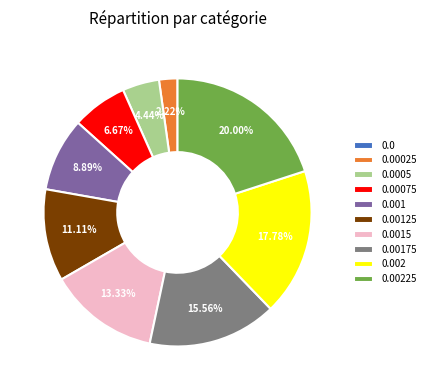

Is there a majority slice in this chart?

No